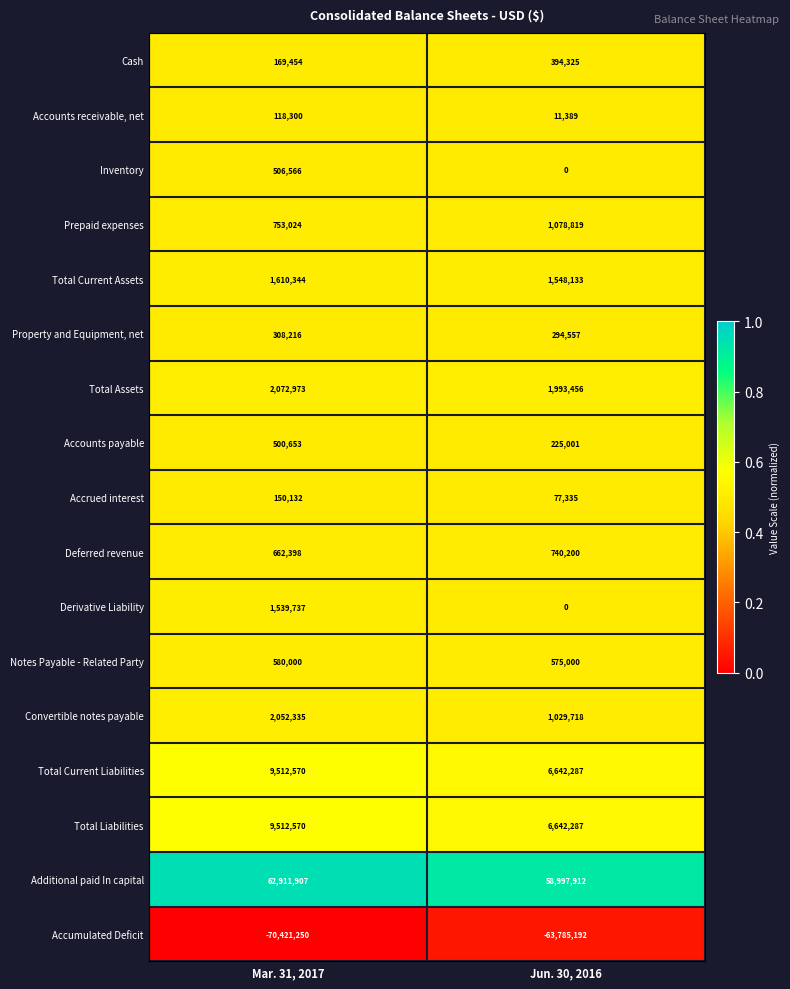

What is the difference between the Additional paid In capital values at Mar. 31, 2017 and Jun. 30, 2016?

3913995